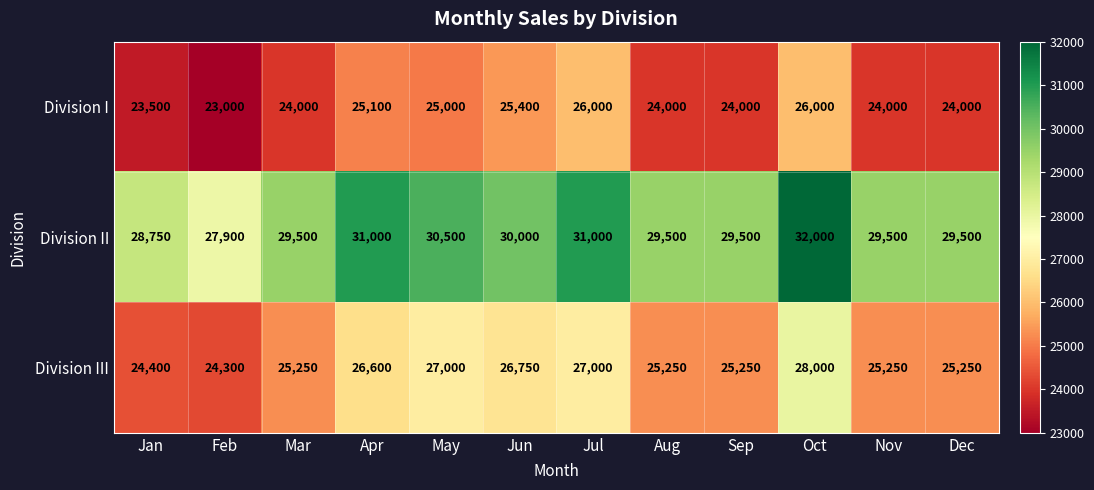

List the series in order of their peak value, highest first.

Division II, Division III, Division I